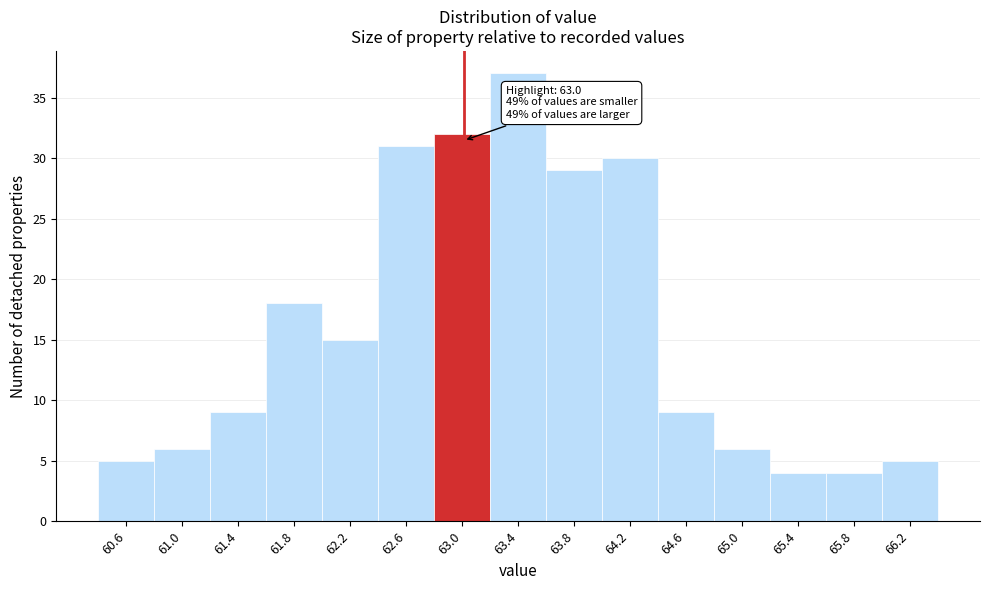

Which range on the x-axis has the tallest bar?

63.2 to 63.6